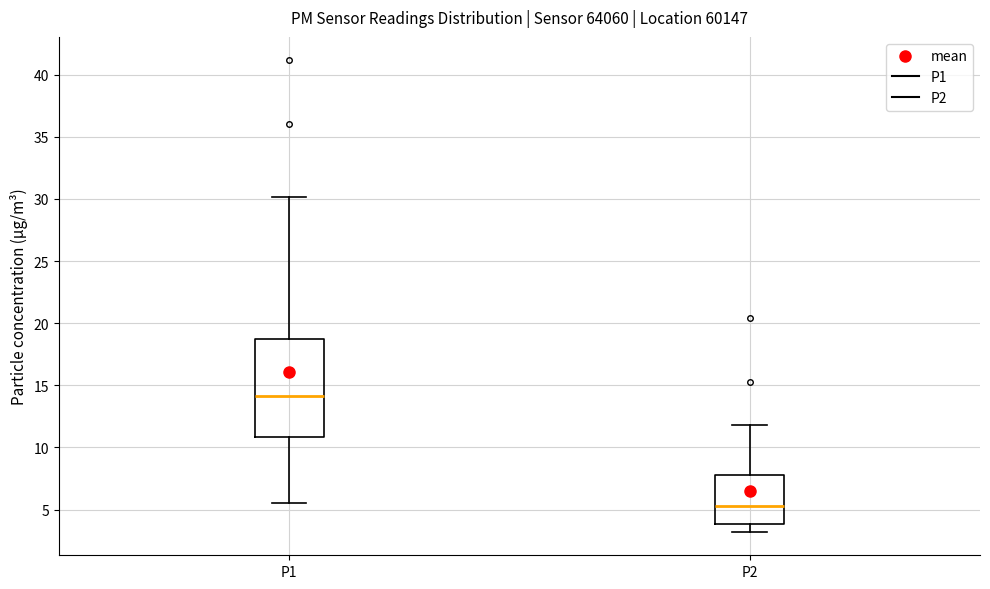

Where is the lower edge of the box for P2 on the y-axis? The values are not printed on the chart, so give them approximately, as read against the axis.

4.0